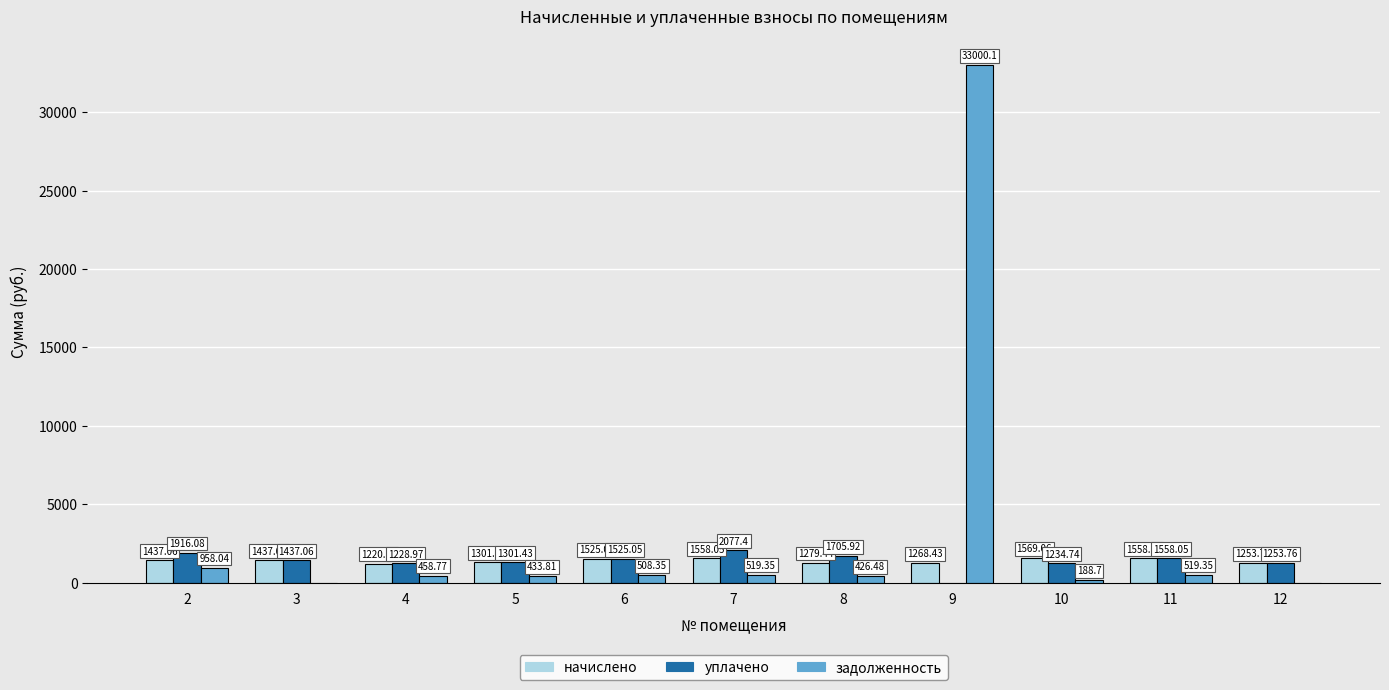

Is the value of начислено at 10 greater than the value of задолженность at 9?

No